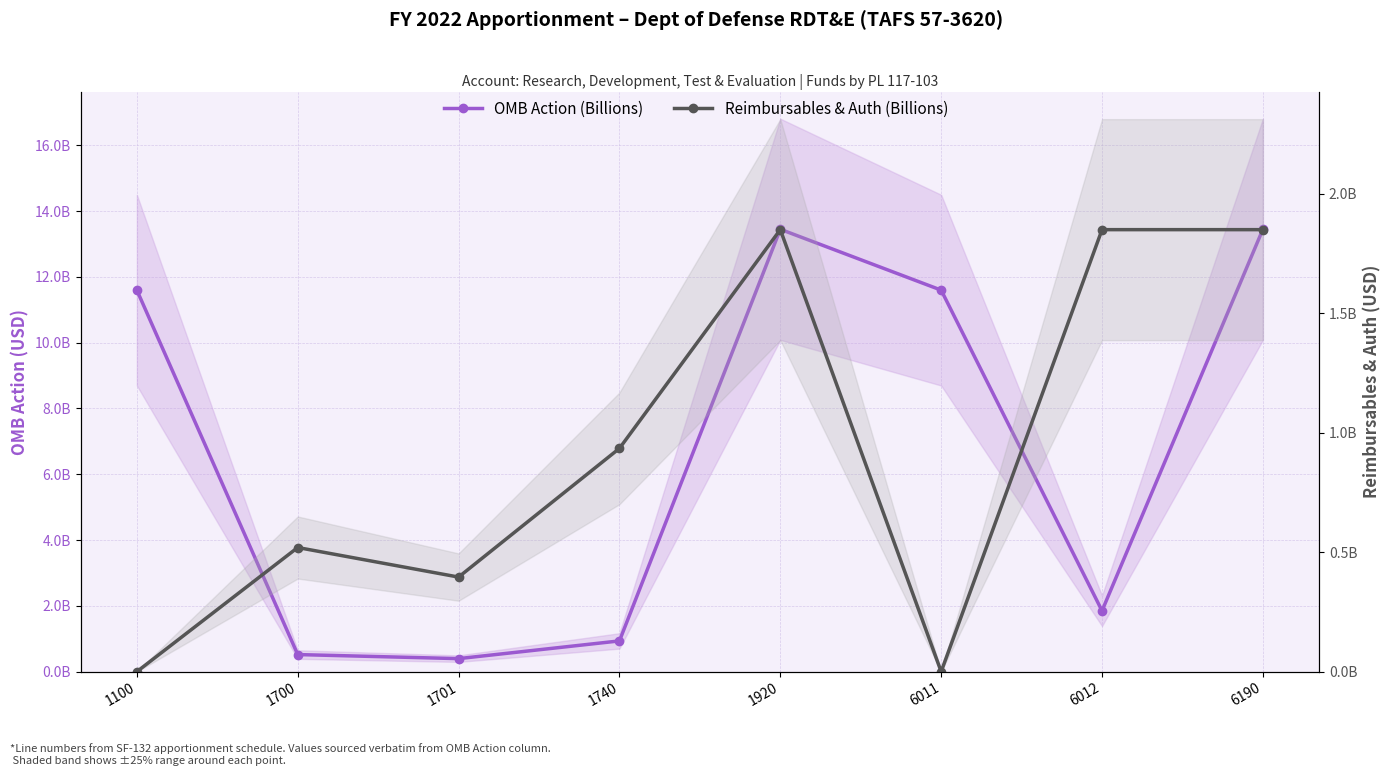

What is the difference between the OMB Action (Billions) values at 1701 and 1700?

123691875